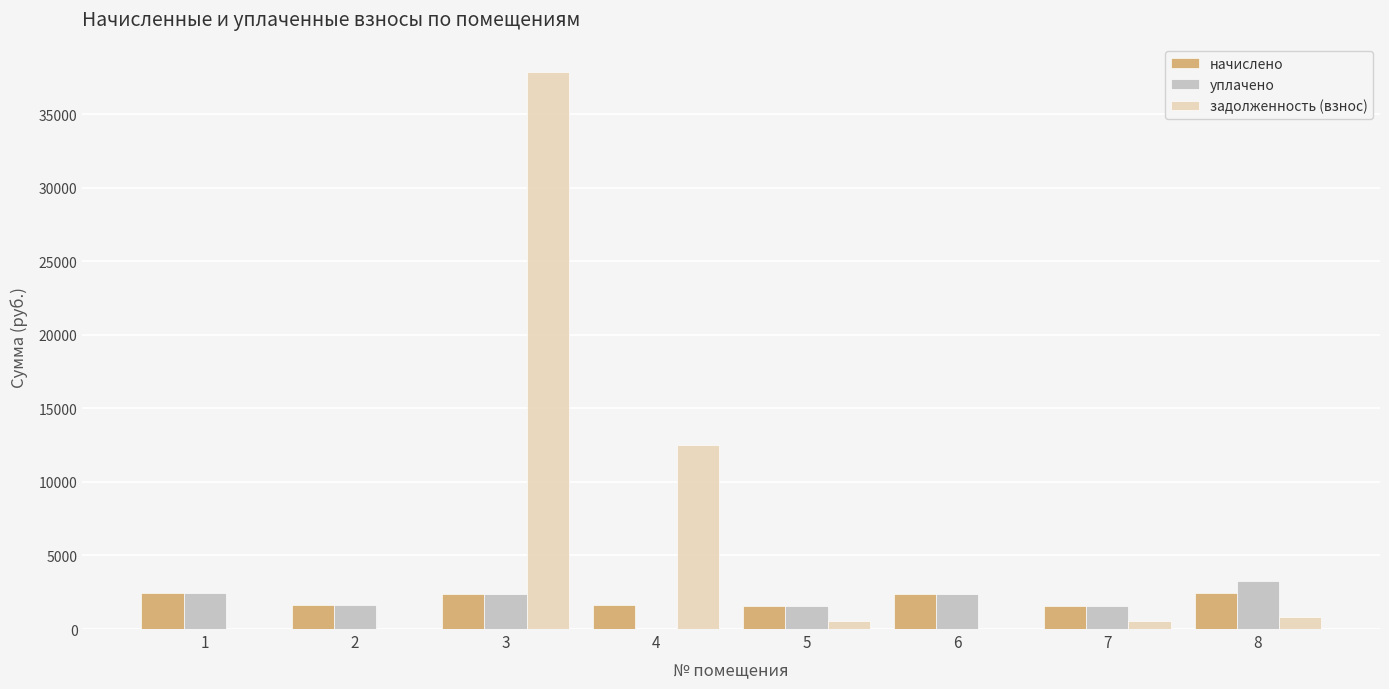

What is the approximate value of начислено at 3?

2386.6